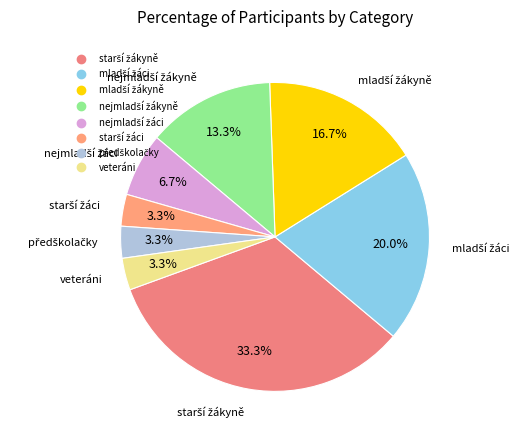

Is there a majority slice in this chart?

No